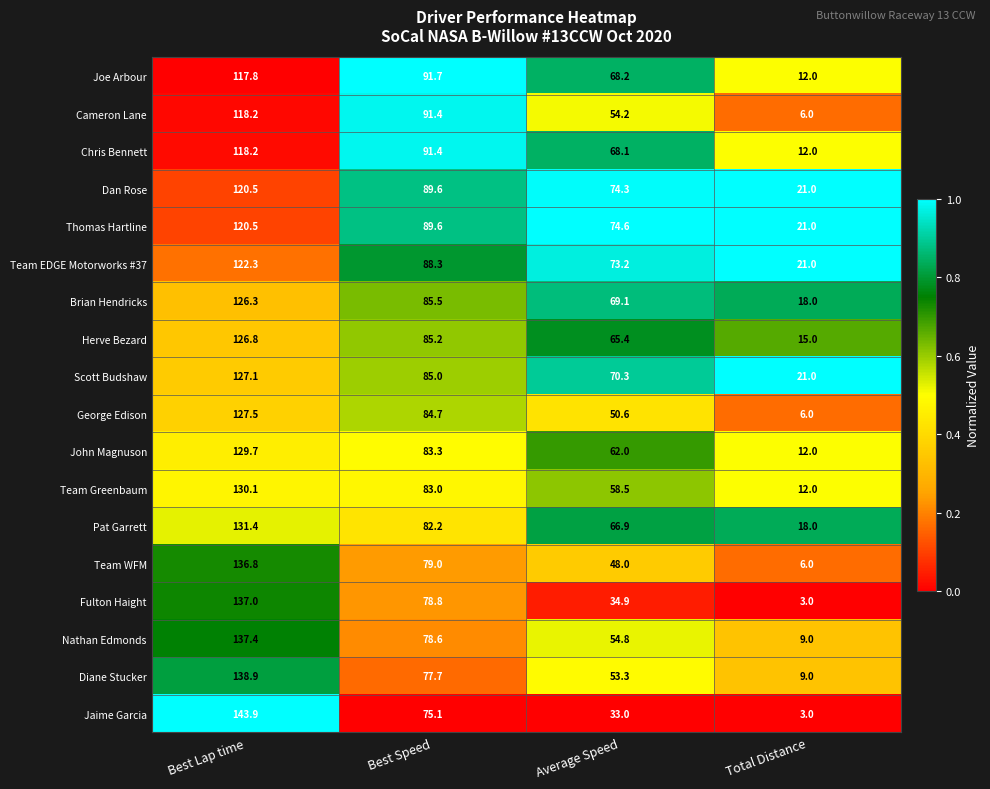

At which label is George Edison closest to 66?

Average Speed